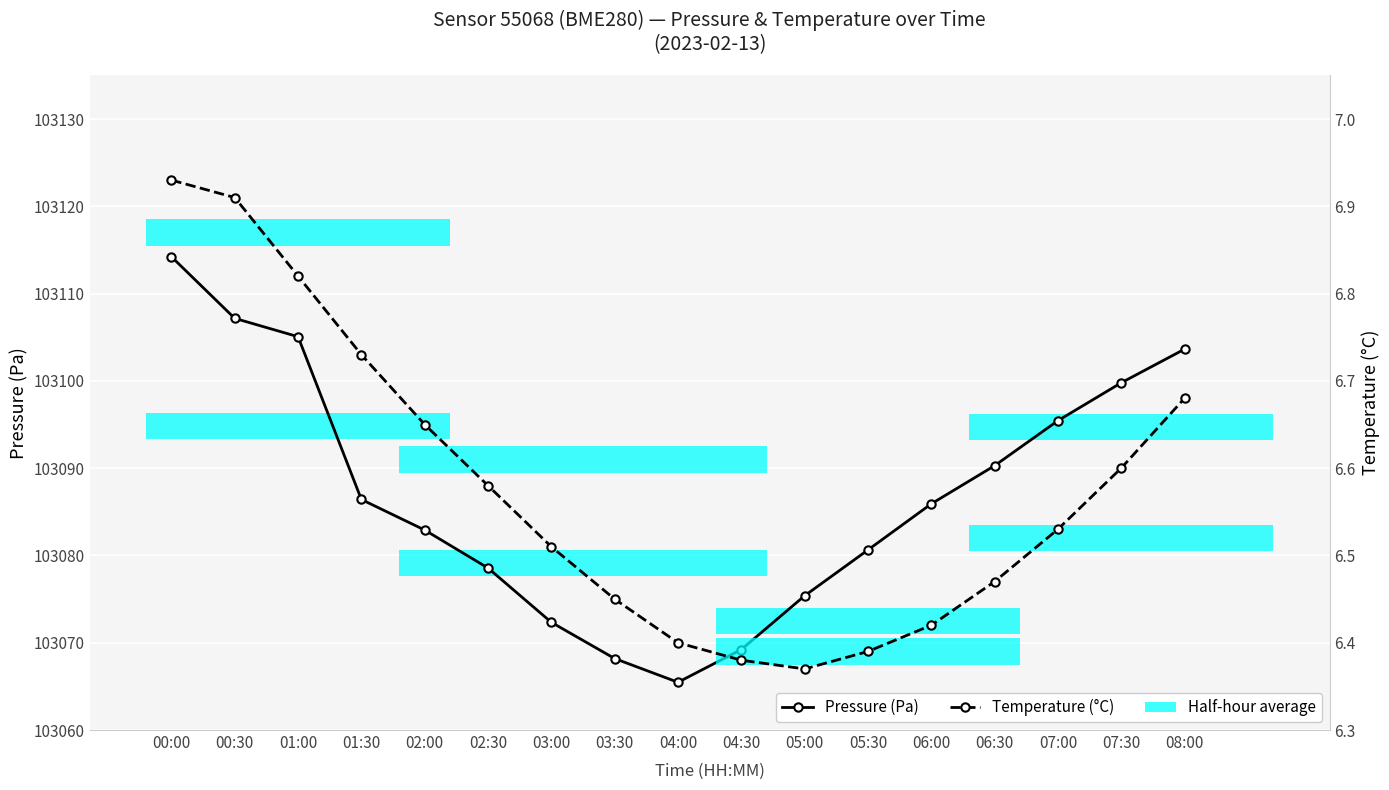

What is the difference between the Pressure (Pa) values at 04:00 and 07:00?

30.0